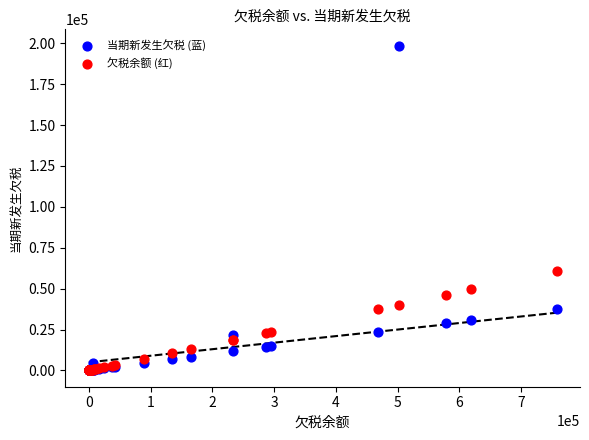

Across all series, what Y value is closest to 99267?

60596.0